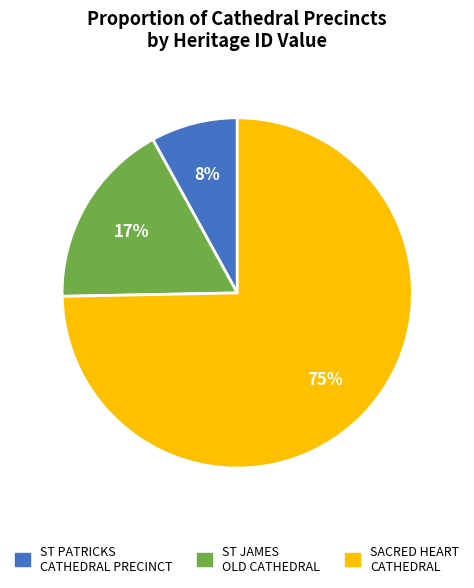

Is it true that SACRED HEART CATHEDRAL is 64% of the pie?

False